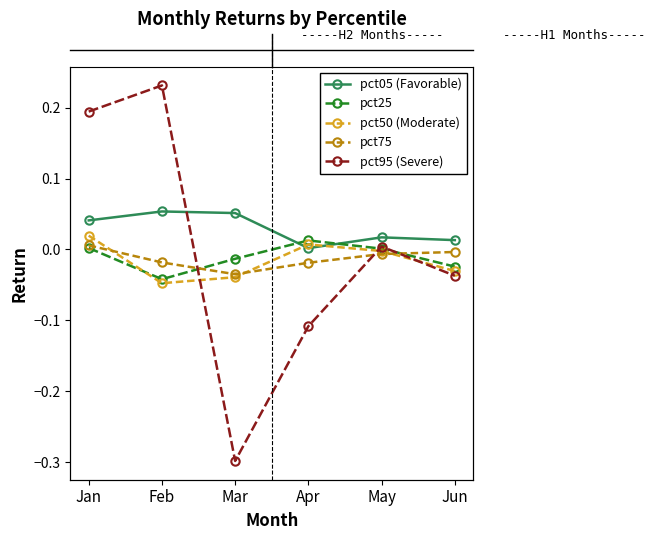

The value of pct50 (Moderate) at May is -0.0. True or false?

True